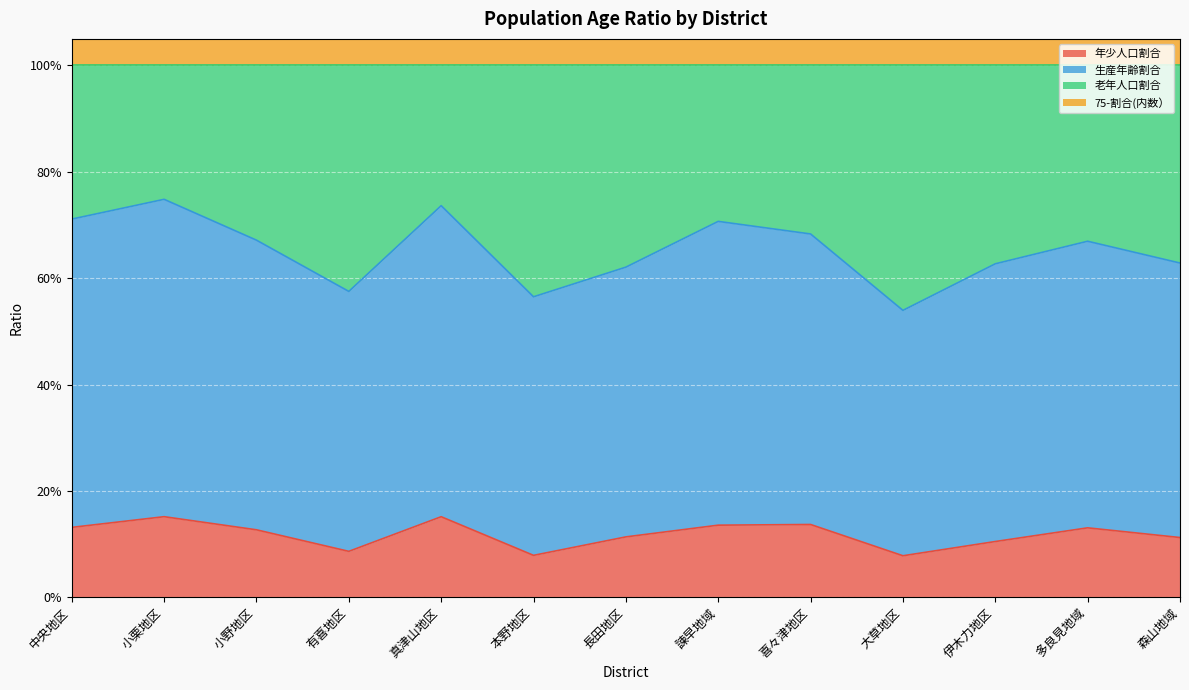

At which category does 年少人口割合 reach its first local peak?

小栗地区